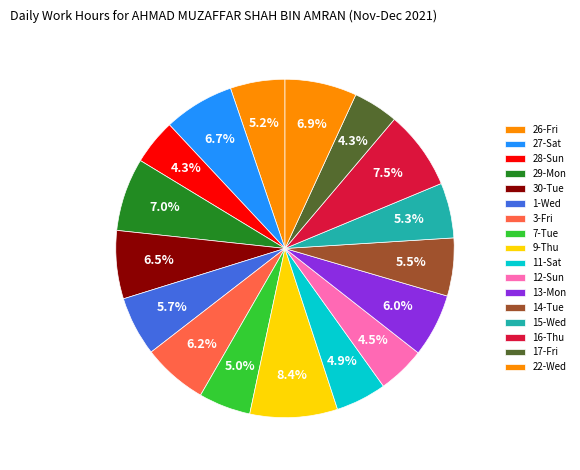

How many segments does this pie chart have?

17